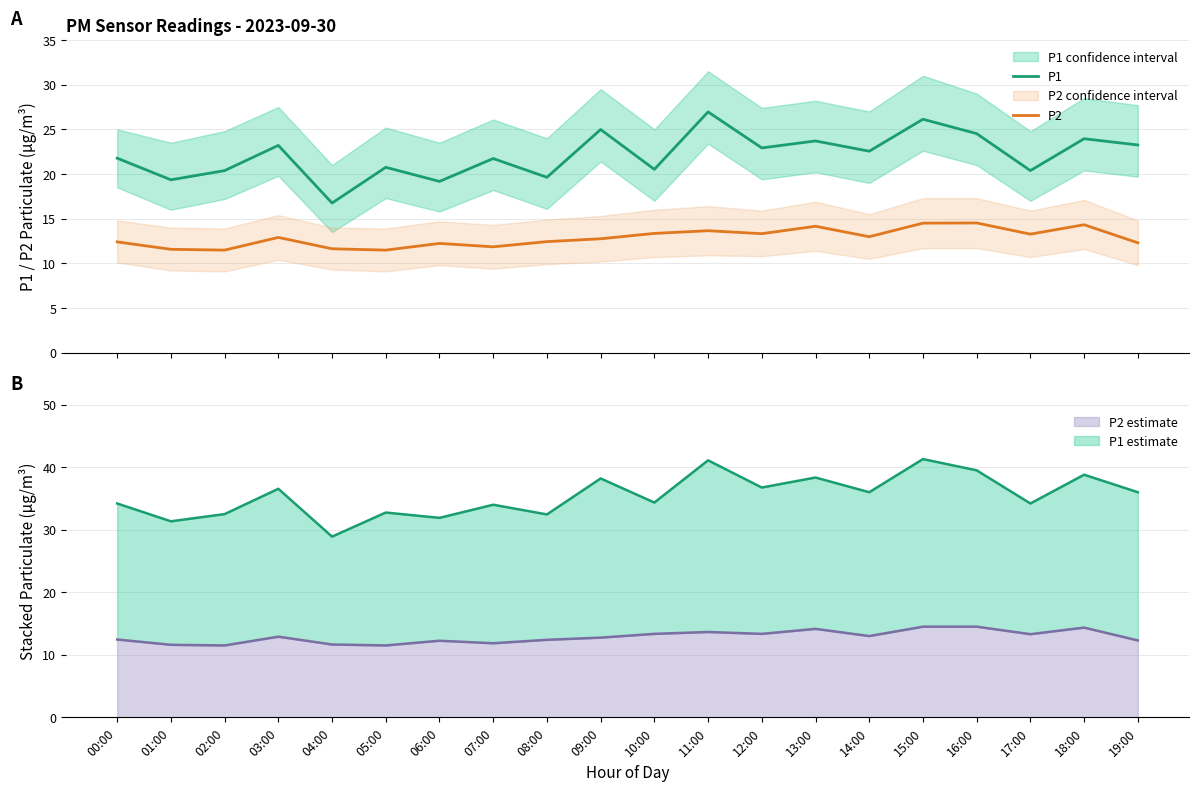

Reading left to right, transcribe all the data shown in this chart.

P1: 21.8	19.4	20.4	23.2	16.8	20.8	19.2	21.7	19.6	25.0	20.5	26.9	22.9	23.7	22.6	26.1	24.5	20.4	23.9	23.2
P2: 12.4	11.6	11.5	12.9	11.6	11.5	12.2	11.8	12.4	12.8	13.3	13.7	13.3	14.2	13.0	14.5	14.5	13.3	14.3	12.3